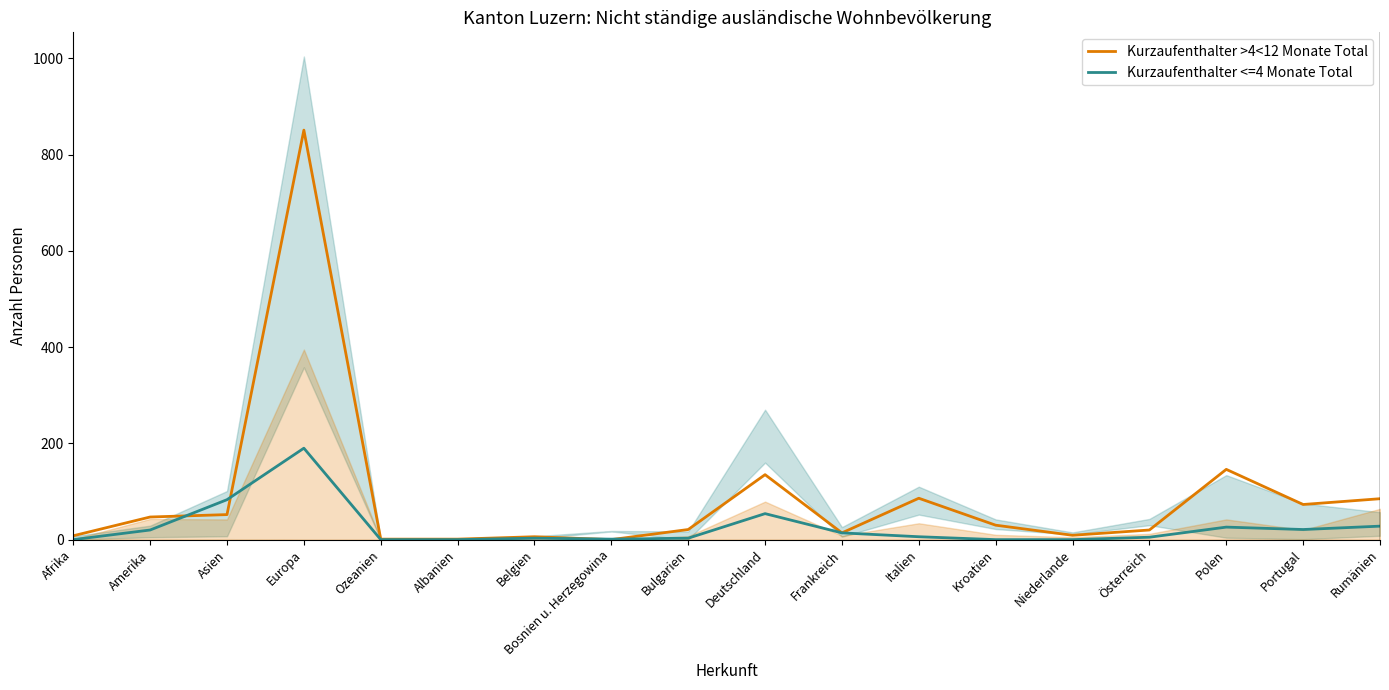

Which series ends up on top after the final intersection of Kurzaufenthalter >4<12 Monate Total and Kurzaufenthalter <=4 Monate Total?

Kurzaufenthalter >4<12 Monate Total